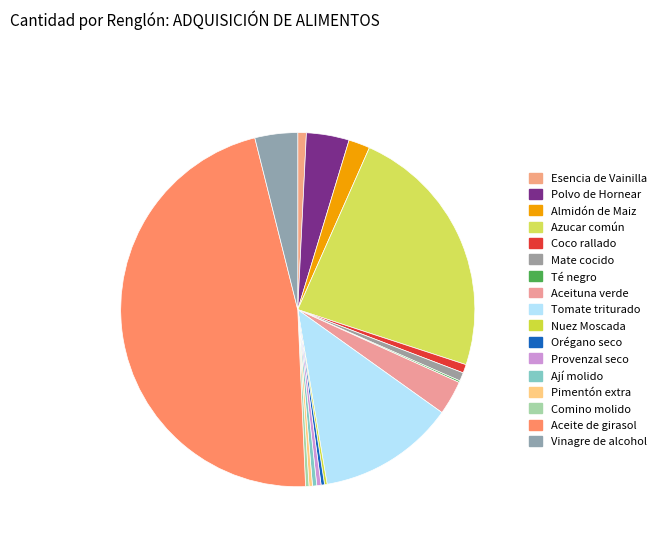

What is the total percentage of Esencia de Vainilla and Coco rallado?

1.6%